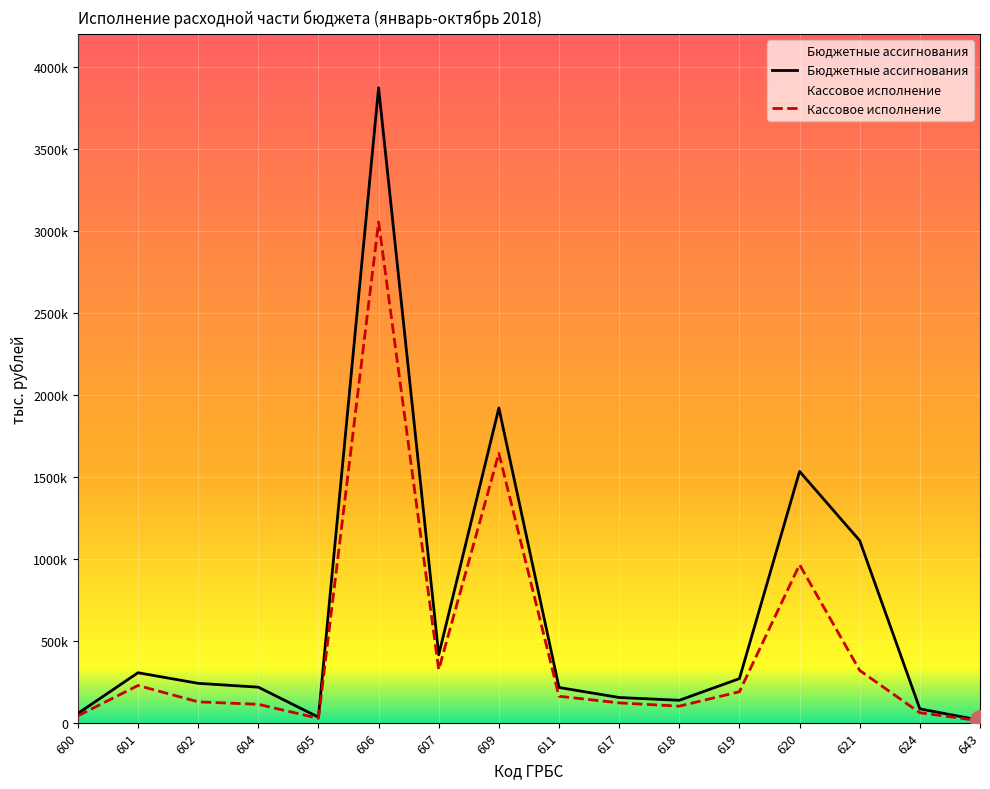

How many lines are shown in the chart?

2